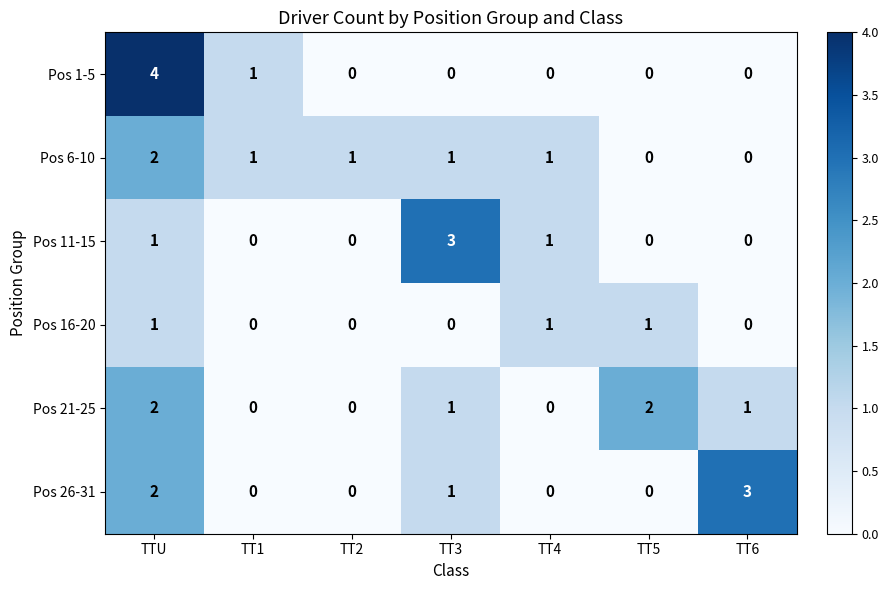

Is it true that Pos 1-5 equals -2 at TT3?

False